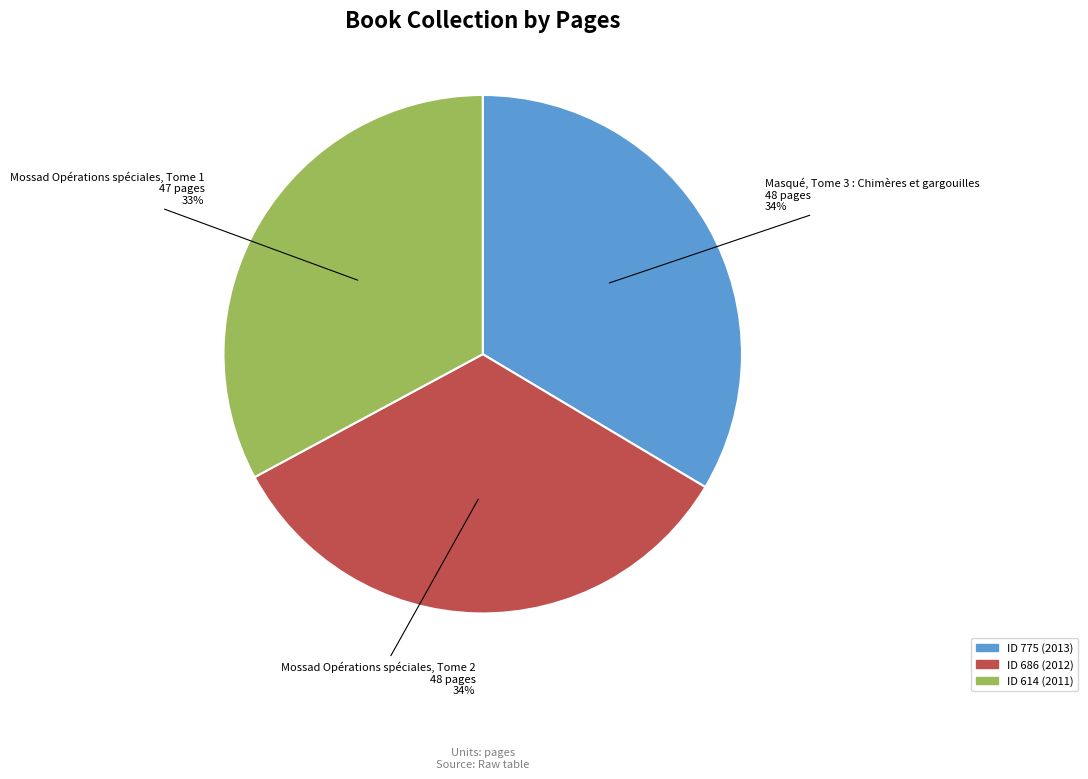

To the nearest percent, what portion does Masqué, Tome 3 : Chimères et gargouilles represent?

34%